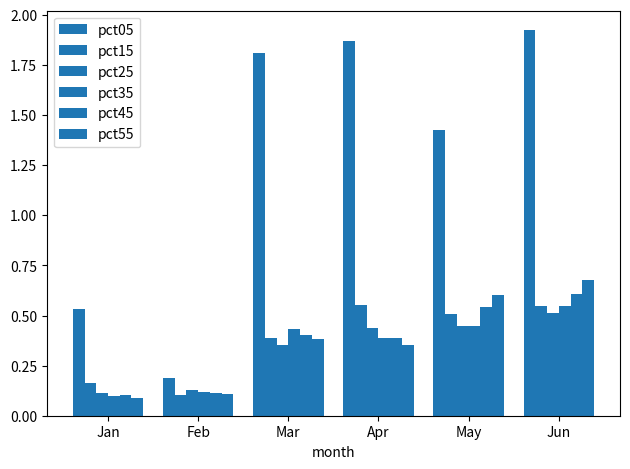

How many groups of bars are there?

6